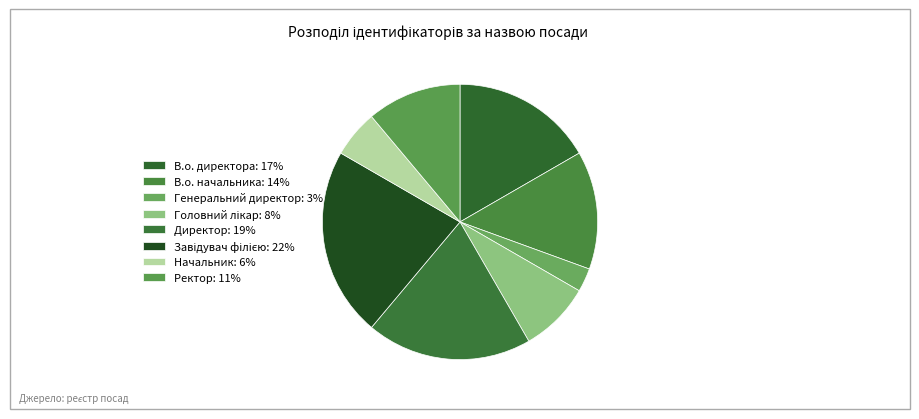

Is there a majority slice in this chart?

No